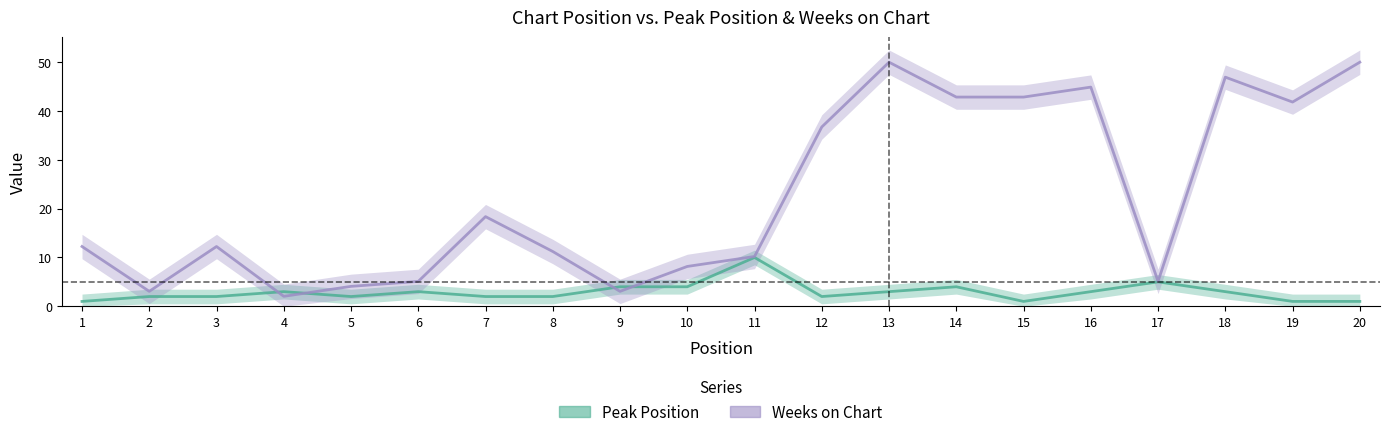

Reading left to right, extract all data points from this chart.

Peak Position: 1=1.0	2=2.0	3=2.0	4=3.0	5=2.0	6=3.0	7=2.0	8=2.0	9=4.0	10=4.0	11=10.0	12=2.0	13=3.0	14=4.0	15=1.0	16=3.0	17=5.0	18=3.0	19=1.0	20=1.0
Weeks on Chart: 1=12.2	2=3.1	3=12.2	4=2.0	5=4.1	6=5.1	7=18.4	8=11.2	9=3.1	10=8.2	11=10.2	12=36.7	13=50.0	14=42.9	15=42.9	16=44.9	17=5.1	18=46.9	19=41.8	20=50.0